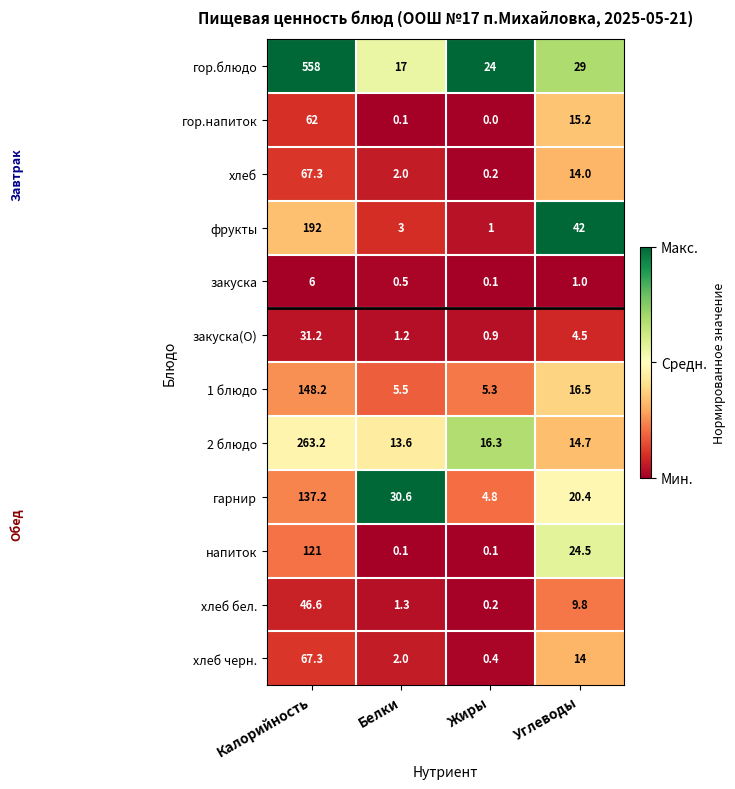

The хлеб черн. series shows 14.0 at Углеводы. True or false?

True